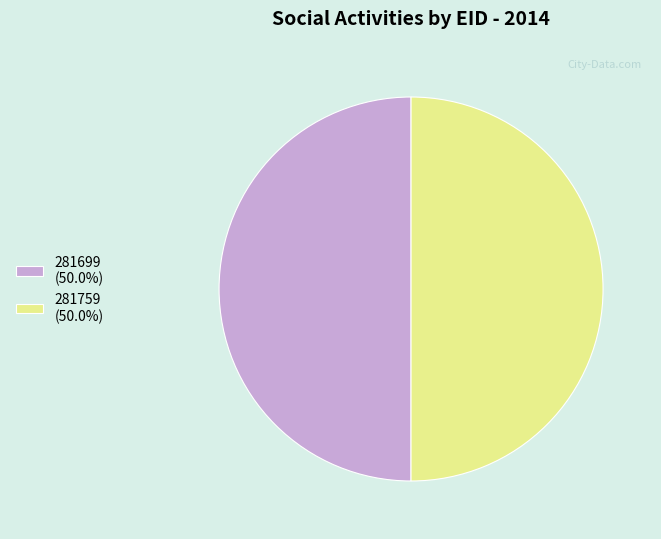

Approximately how many times larger is the value at 281699 compared to 281759?

1.0